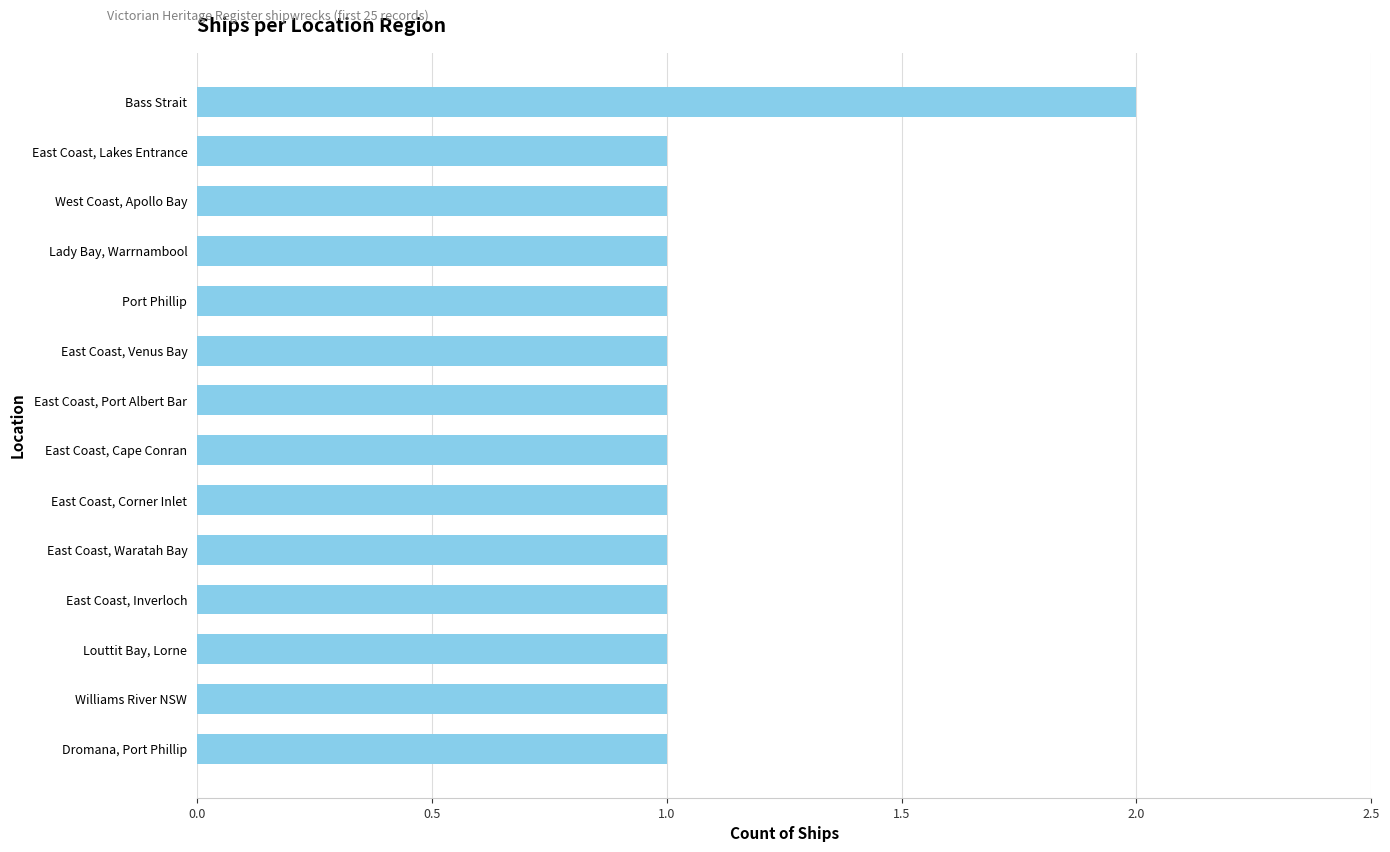

The value at East Coast, Venus Bay is 1. True or false?

True